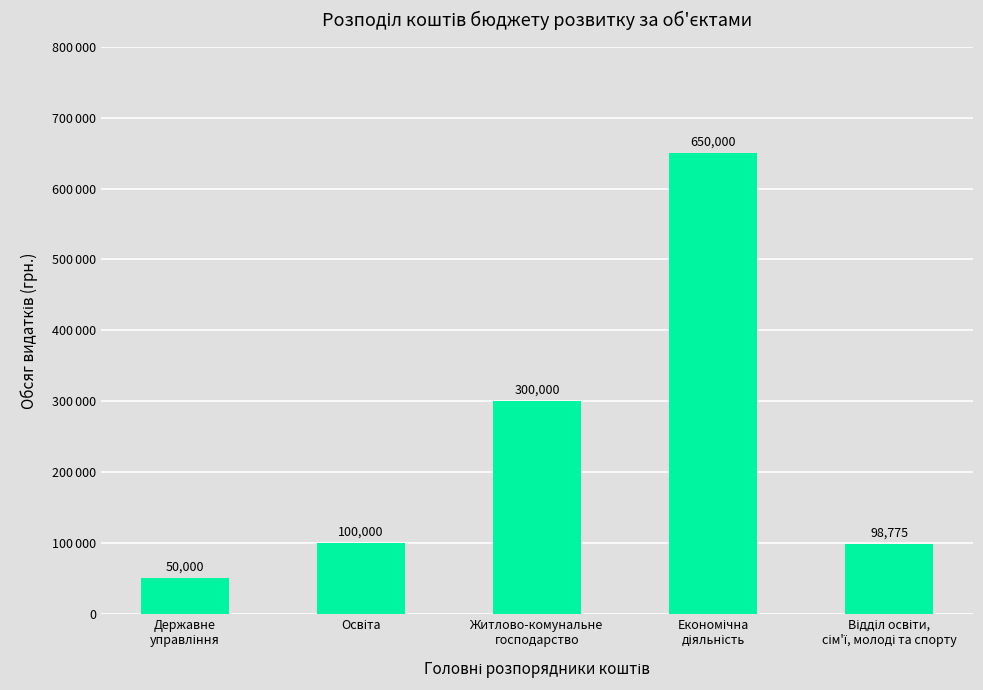

Are the bars horizontal?

No